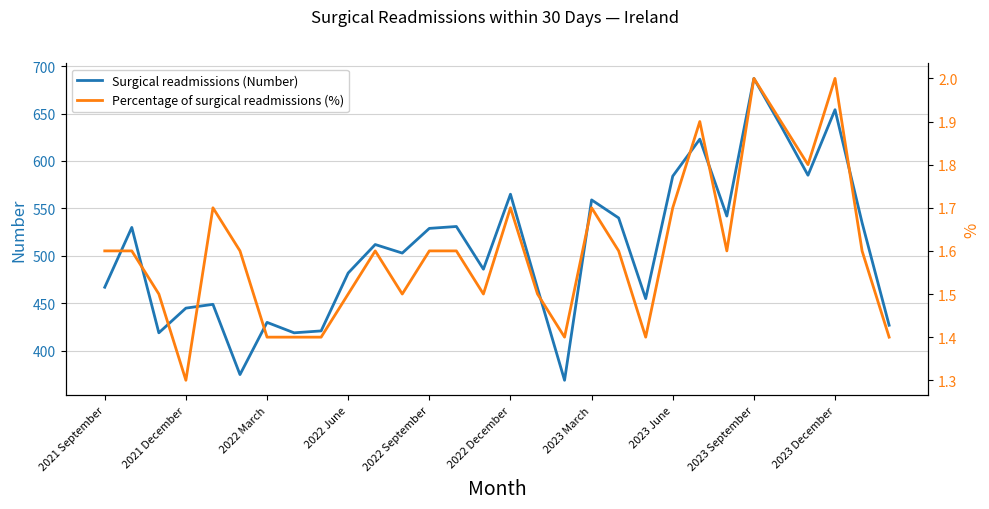

Reading left to right, transcribe all the data shown in this chart.

Surgical readmissions (Number): 467.0	530.0	419.0	445.0	449.0	375.0	430.0	419.0	421.0	482.0	512.0	503.0	529.0	531.0	486.0	565.0	466.0	369.0	559.0	540.0	455.0	584.0	623.0	542.0	687.0	637.0	585.0	654.0	535.0	427.0
Percentage of surgical readmissions (%): 1.6	1.6	1.5	1.3	1.7	1.6	1.4	1.4	1.4	1.5	1.6	1.5	1.6	1.6	1.5	1.7	1.5	1.4	1.7	1.6	1.4	1.7	1.9	1.6	2.0	1.9	1.8	2.0	1.6	1.4